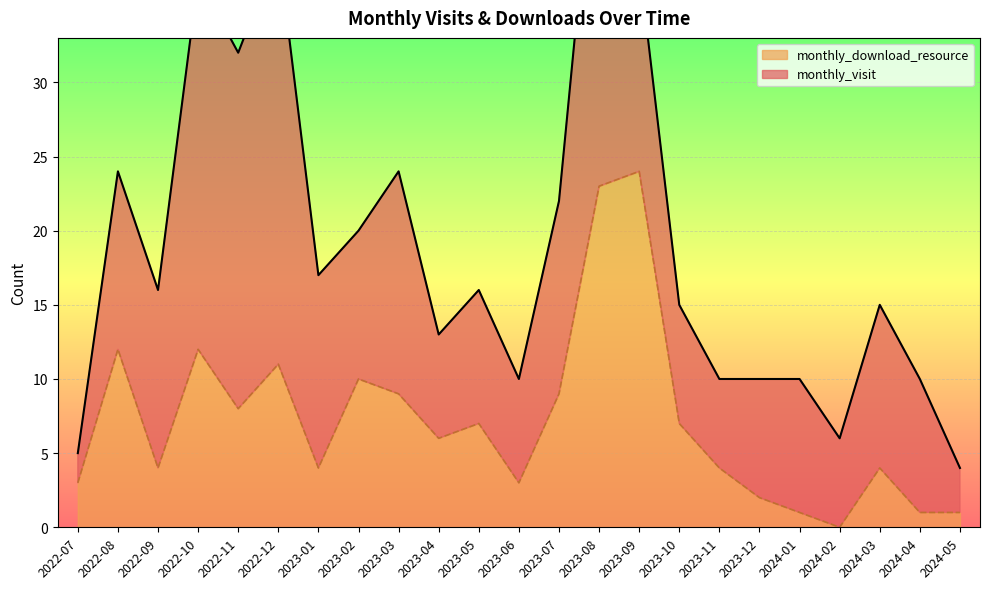

What position from the right is 2023-01?

17